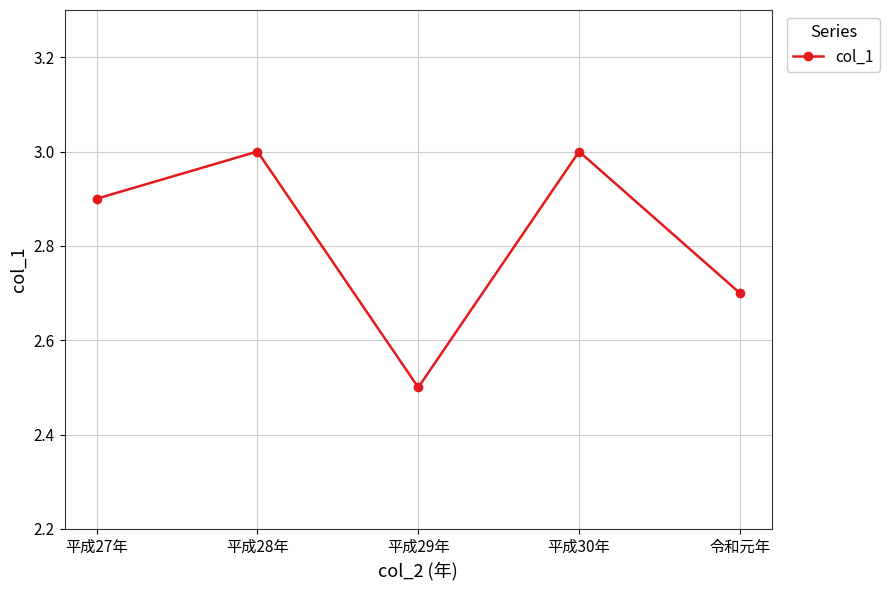

Where is the data nearest to the value 2?

平成29年